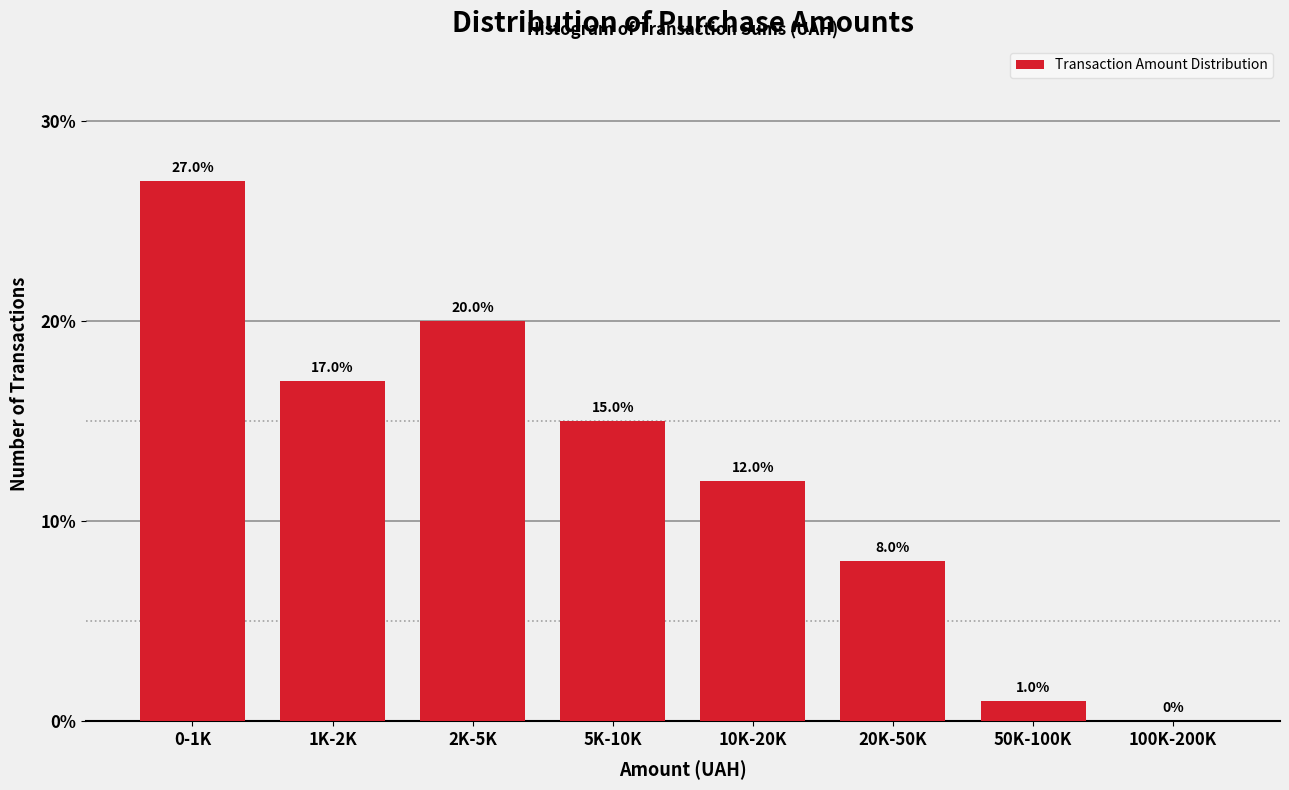

Reading left to right, extract all data points from this chart.

0-1K=27	1K-2K=17	2K-5K=20	5K-10K=15	10K-20K=12	20K-50K=8	50K-100K=1	100K-200K=0